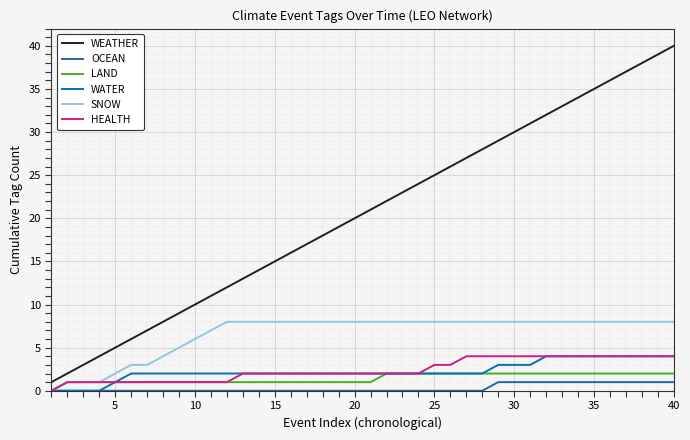

Count the LAND values in the range 1 to 2.

39